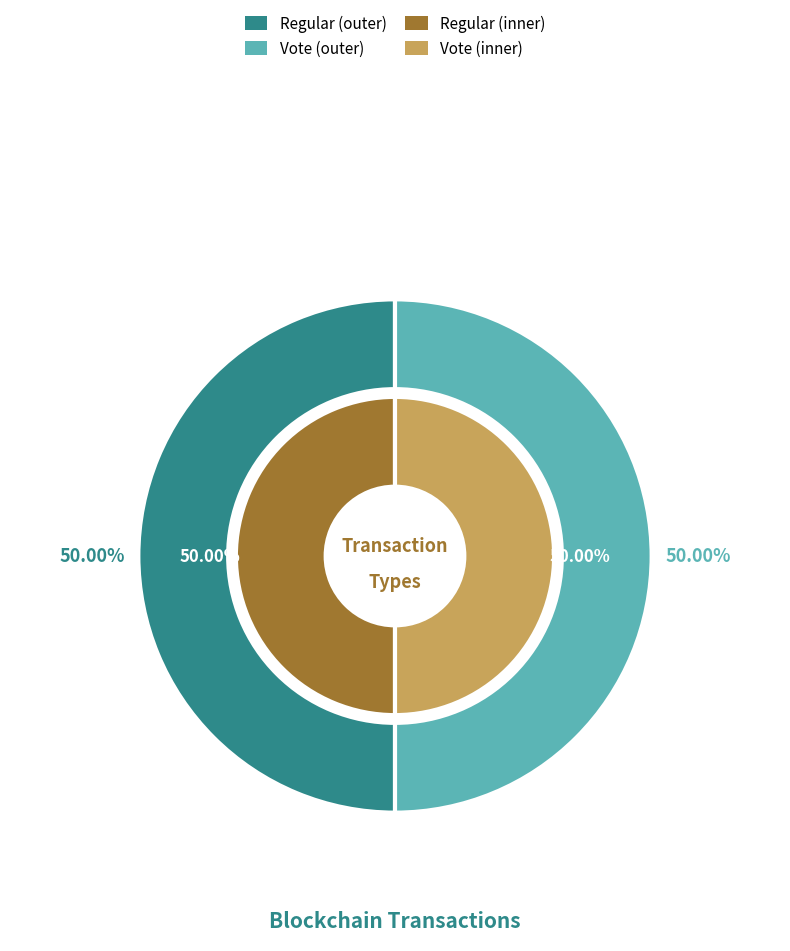

Rank the categories by value from lowest to highest.

Vote, Regular